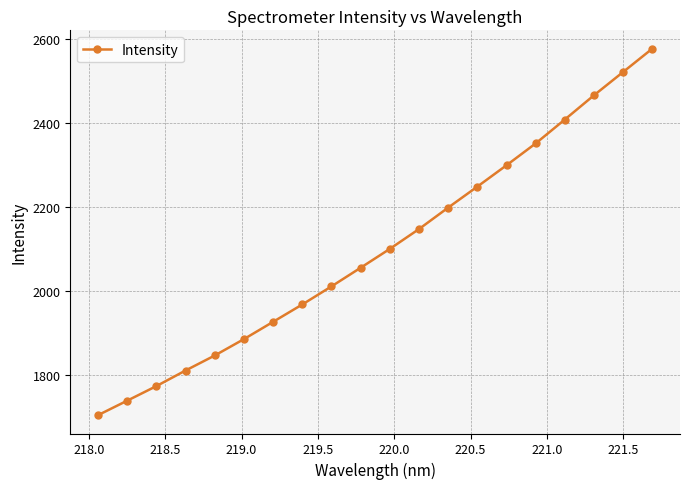

True or false: there are more than 1 points higher than both neighbors.

False